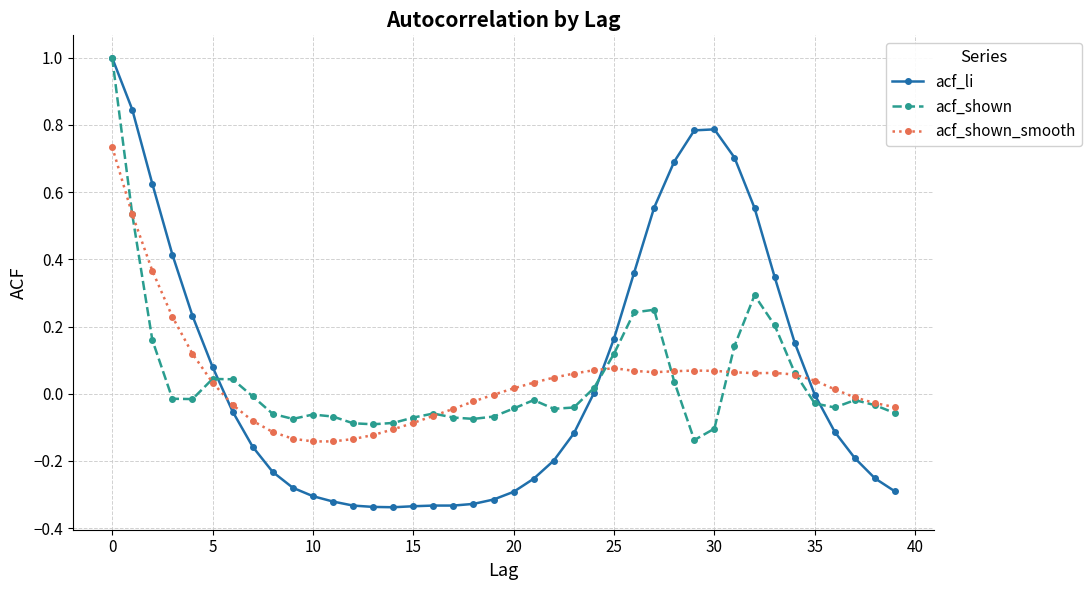

What is the maximum value shown in the chart?

1.0